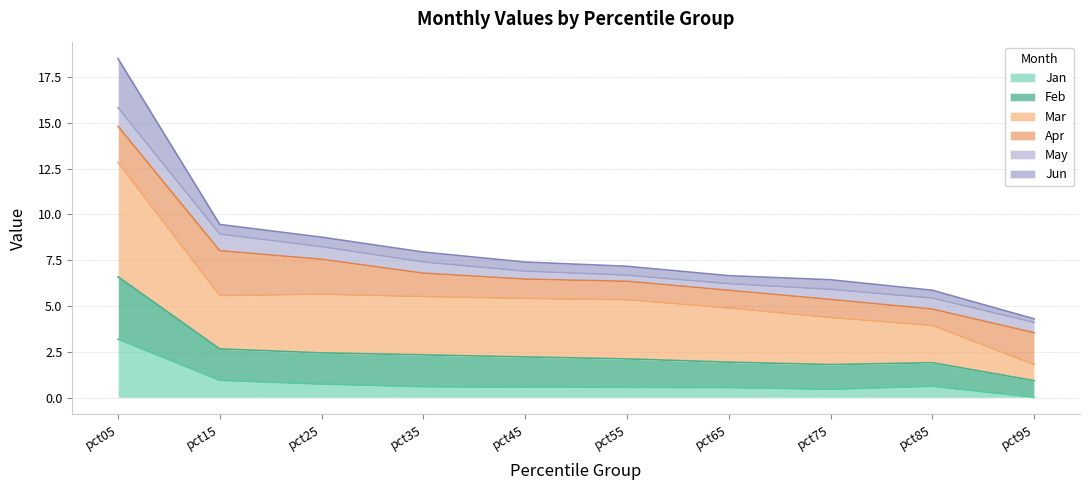

The value of Jan at pct15 is 0.9. True or false?

True